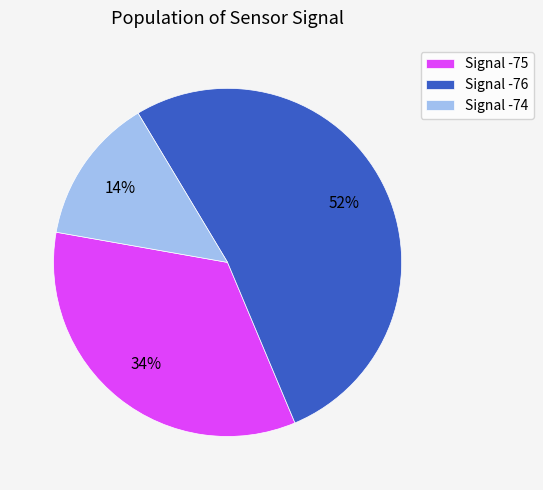

Do Signal -76 and Signal -74 together represent more than half of the pie?

Yes